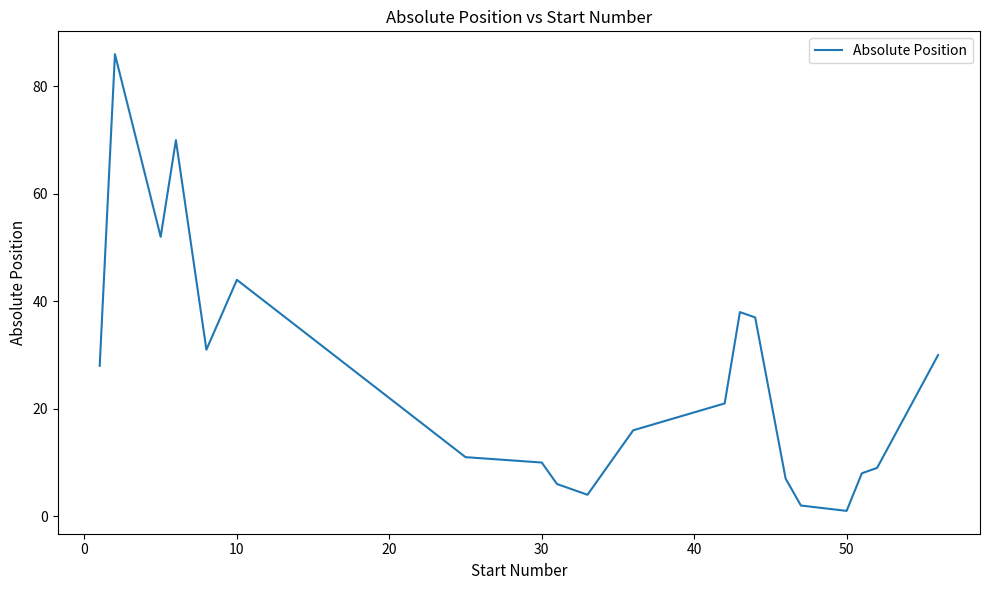

Does the chart display data point markers on the line(s)?

No